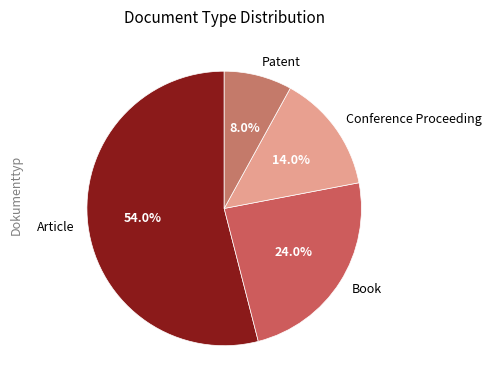

Is it true that Book is 24% of the pie?

True